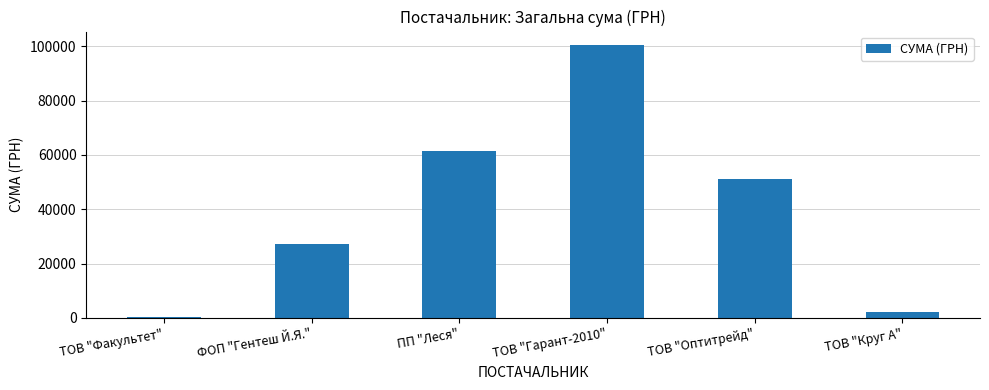

Which label corresponds to the largest value in the chart?

ТОВ "Гарант-2010"